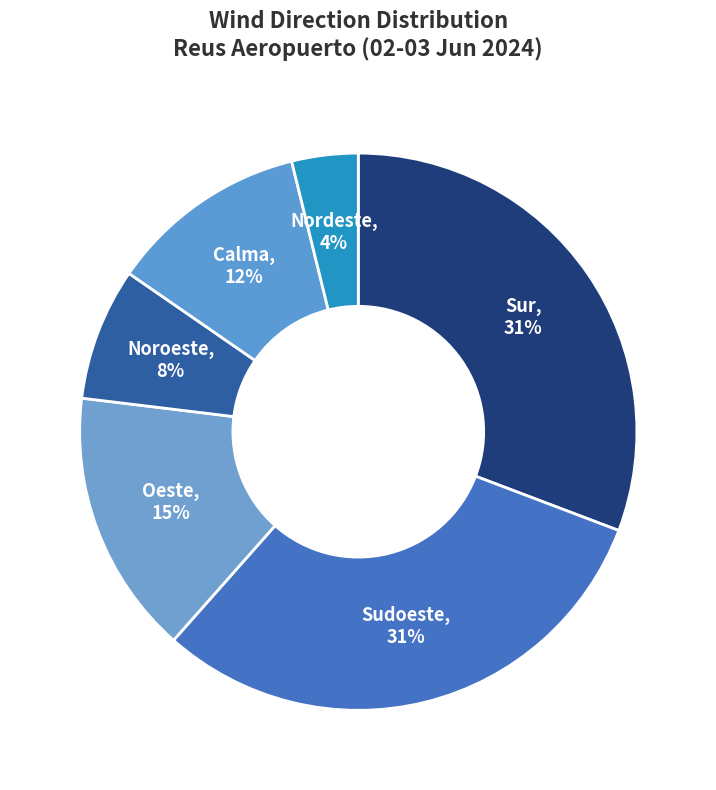

What is the smallest slice in the pie chart?

Nordeste